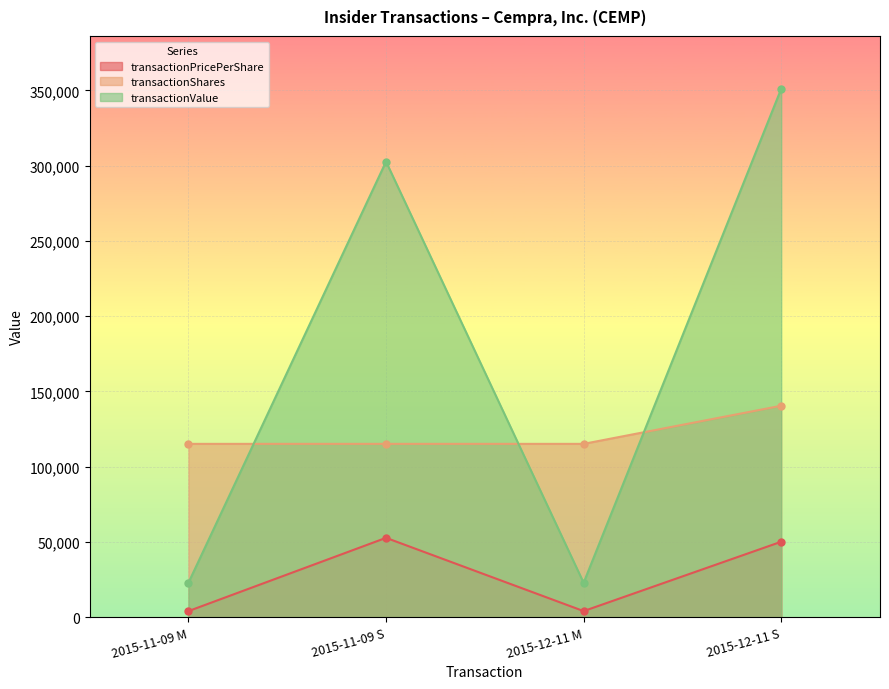

The transactionShares series shows 115120.0 at 2015-12-11 M. True or false?

True